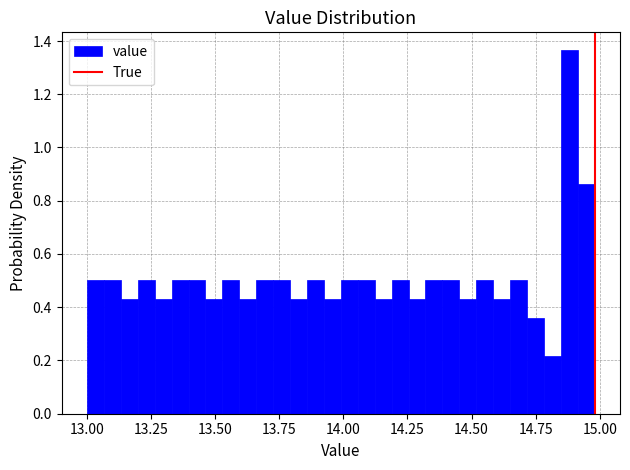

Read against the x-axis, roughly where is the centre of the tallest bar?

14.90